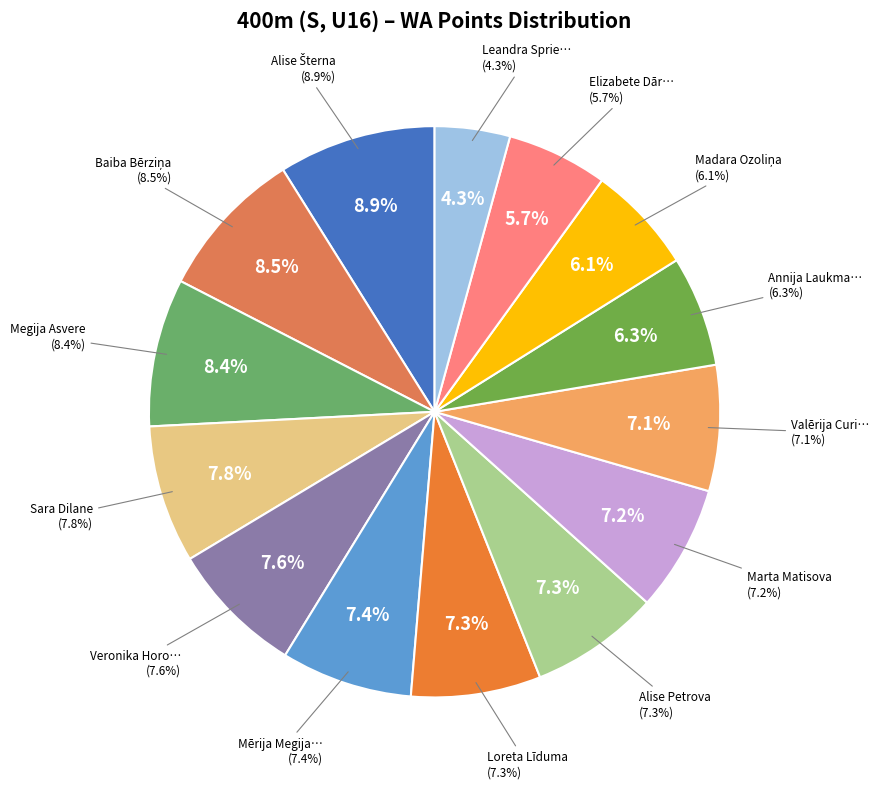

Rank the categories by value from highest to lowest.

Alise Šterna, Baiba Bērziņa, Megija Asvere, Sara Dilane, Veronika Horoševa, Mērija Megija Zabe, Loreta Līduma, Alise Petrova, Marta Matisova, Valērija Curikova, Annija Laukmane, Madara Ozoliņa, Elizabete Dārzniece, Leandra Spriesle